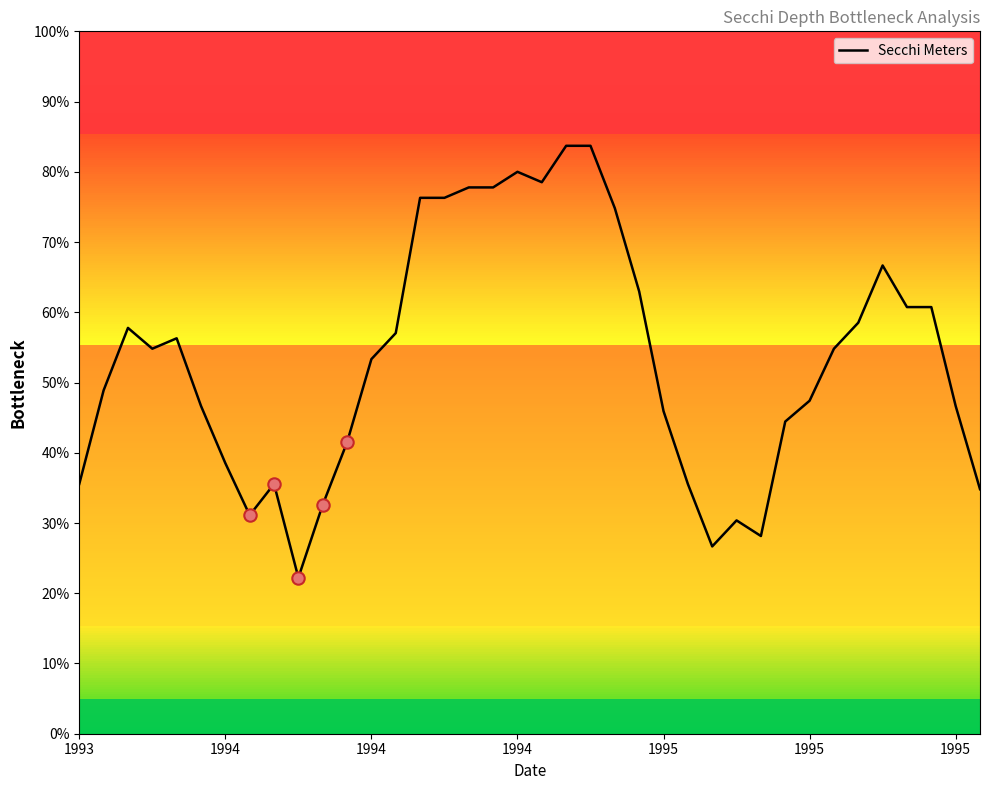

What is the maximum value shown in the chart?

83.7